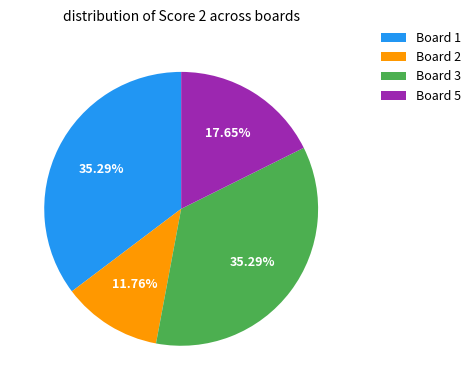

How many slices are in this pie chart?

4